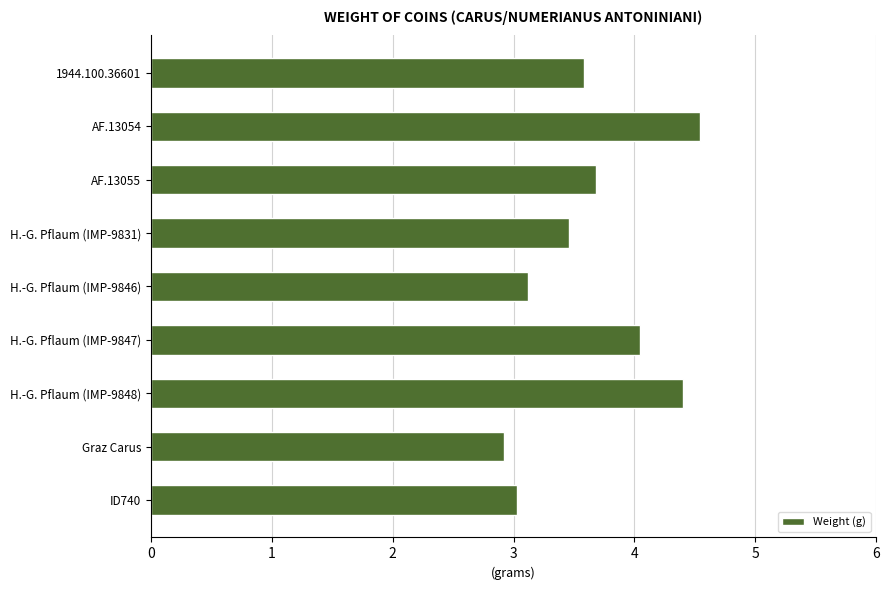

Where is the data nearest to the value 3?

ID740